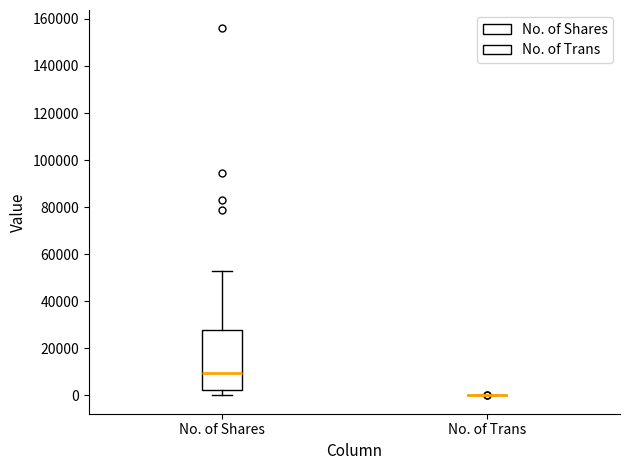

Reading left to right, transcribe this box plot: for each box, give where its median line is, the range the box spans, and where its two whiskers end, as read against the y-axis. The values are not printed on the chart, so give them approximately, as read against the axis.

No. of Shares: median 10000, box 2000 to 28000, whiskers 0 to 52000
No. of Trans: box collapsed to a line at 0, whiskers 0 to 0